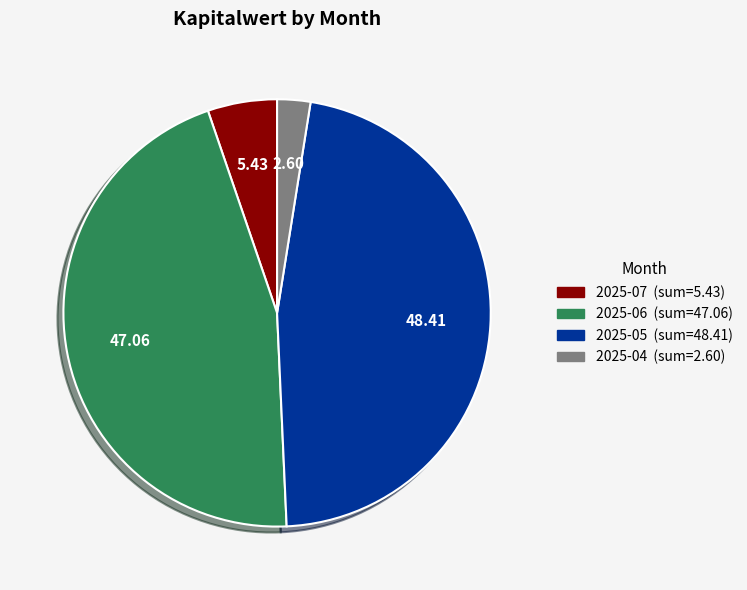

Does any single category account for the majority?

No